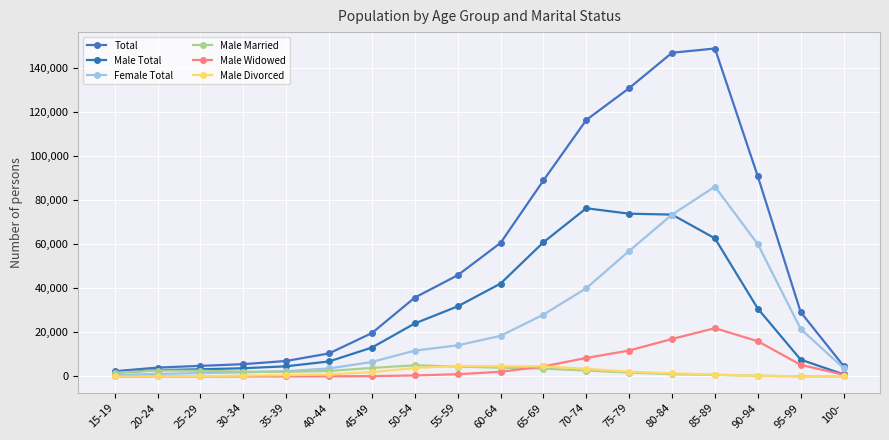

Which series has the widest spread of values?

Total